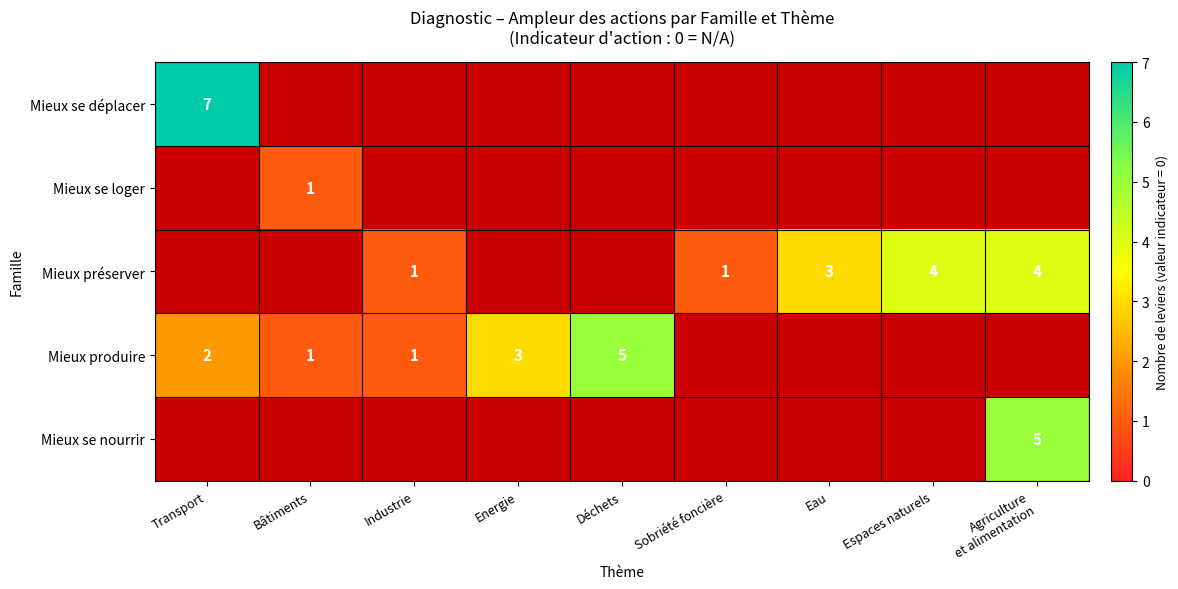

At how many categories does at least one series exceed 3?

4